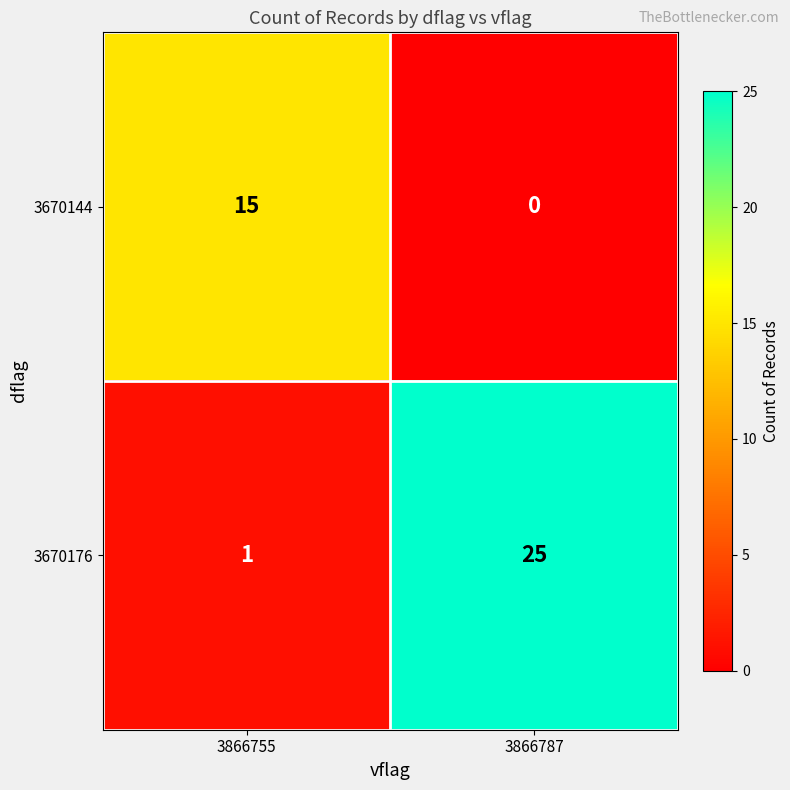

What is the maximum value shown in the chart?

25